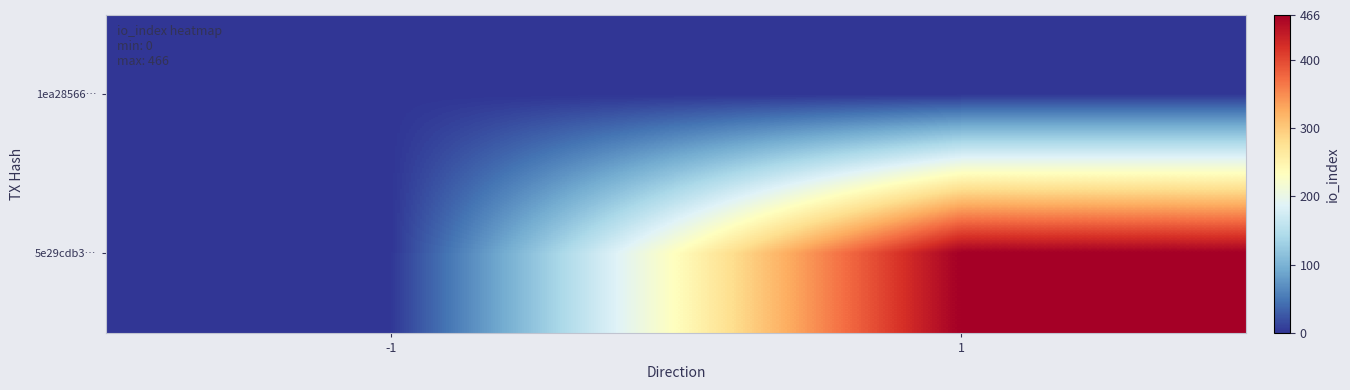

Rank the series by their maximum value, from highest to lowest.

5e29cdb3…, 1ea28566…